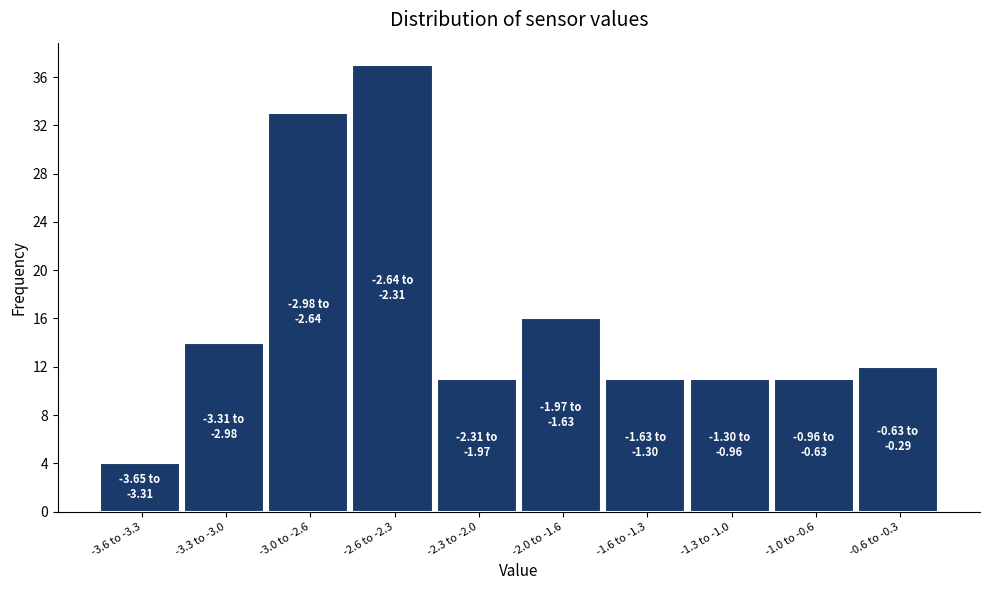

Reading right to left, transcribe all the data shown in this chart.

-0.6 to -0.3=12	-1.0 to -0.6=11	-1.3 to -1.0=11	-1.6 to -1.3=11	-2.0 to -1.6=16	-2.3 to -2.0=11	-2.6 to -2.3=37	-3.0 to -2.6=33	-3.3 to -3.0=14	-3.6 to -3.3=4